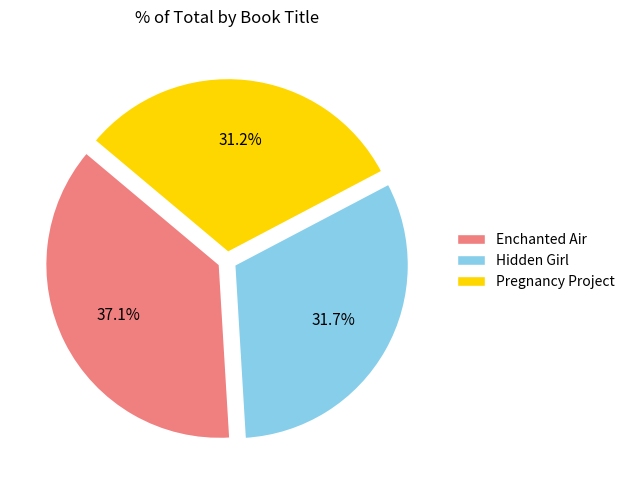

To the nearest percent, what percentage of the pie is Pregnancy Project?

31%